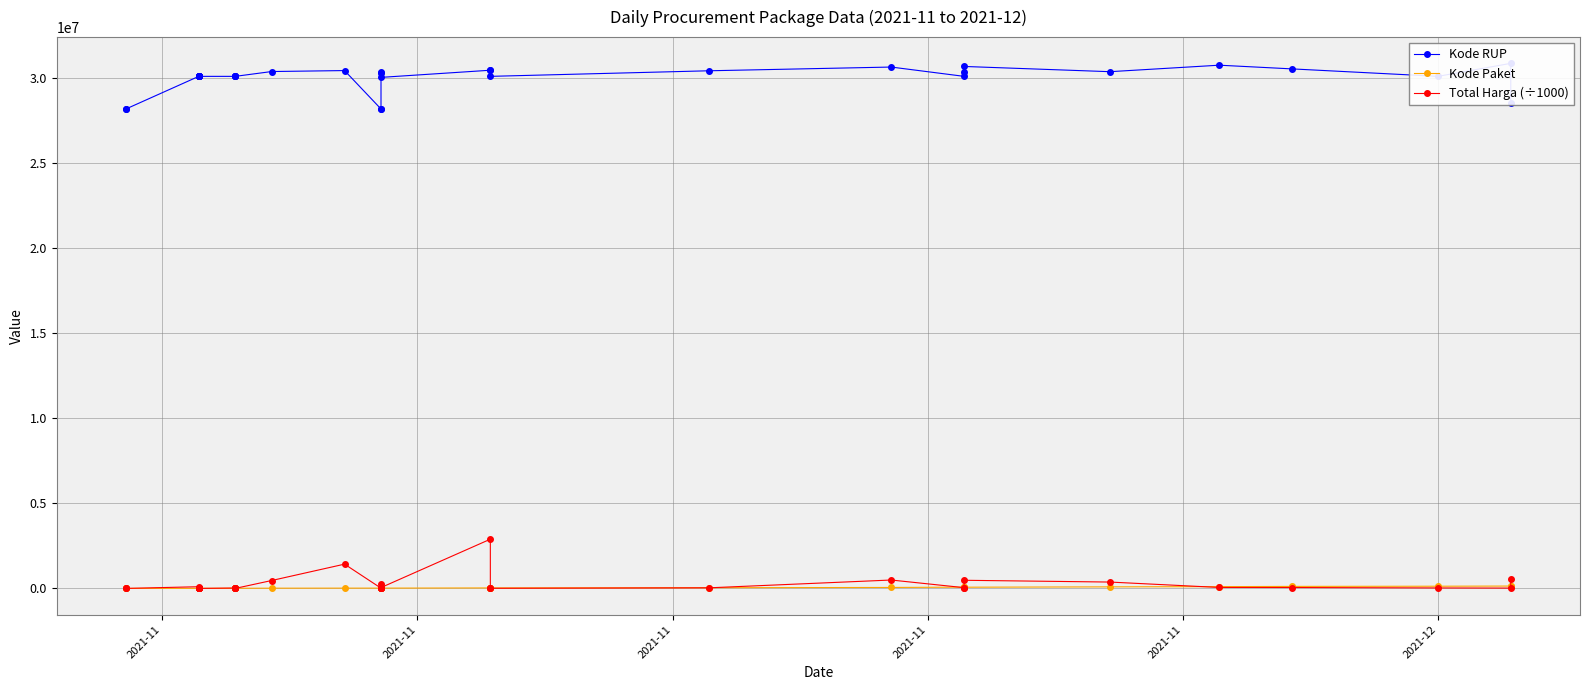

What is the difference between the second highest and minimum values in the Total Harga (÷1000) series?

1425789.9